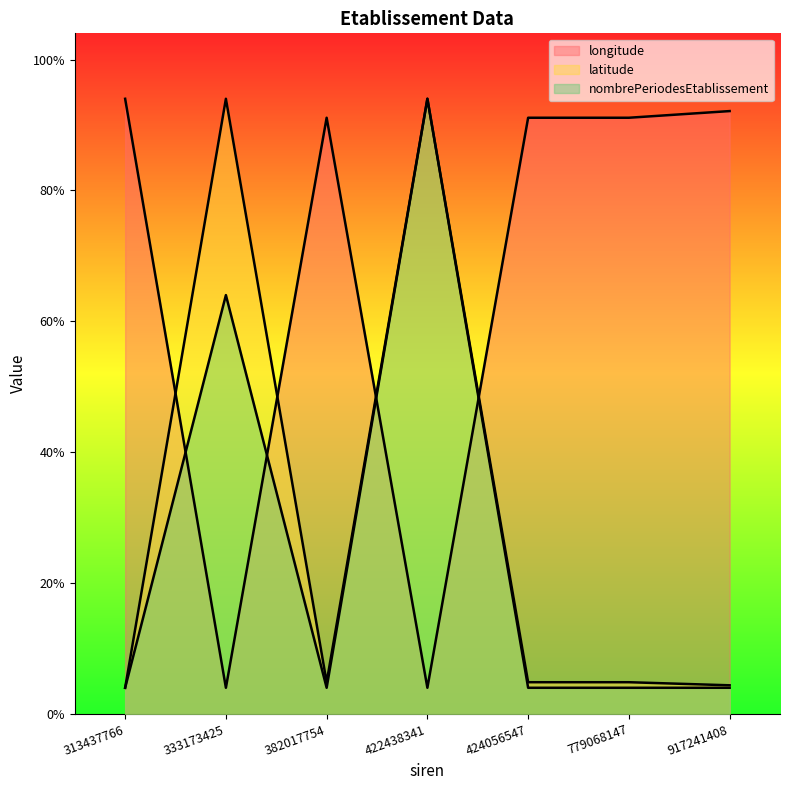

How many lines are shown in the chart?

3